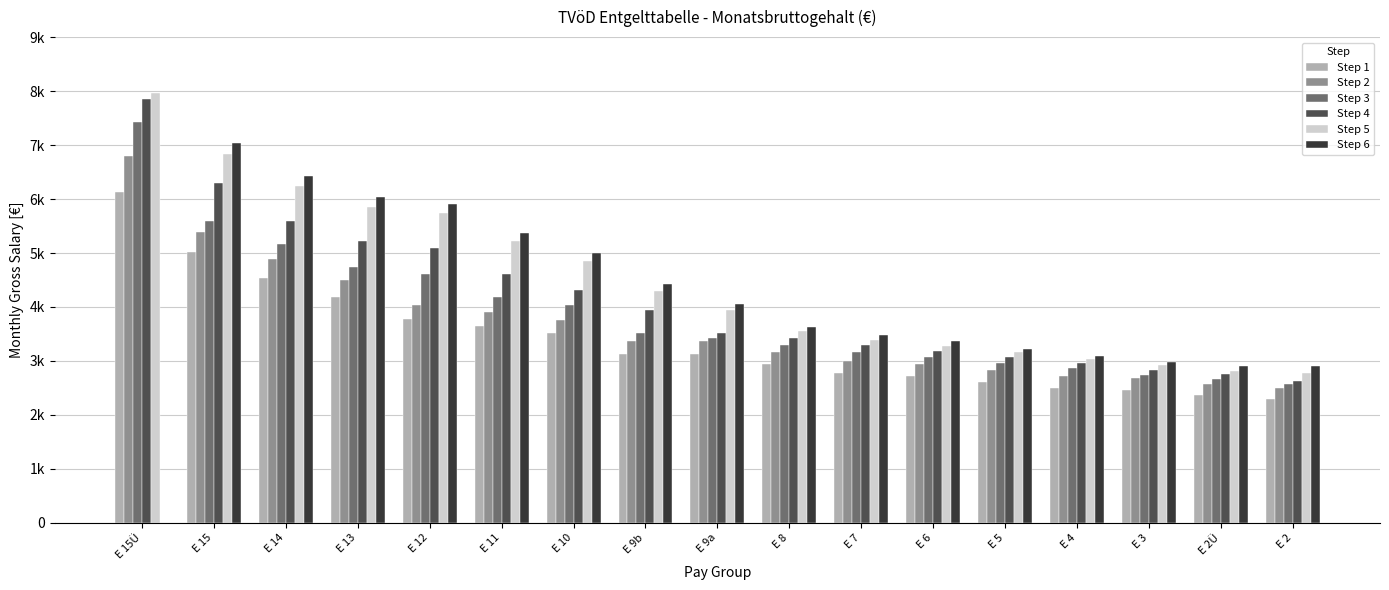

What is the spread (max minus min) of values at E 4?

597.4